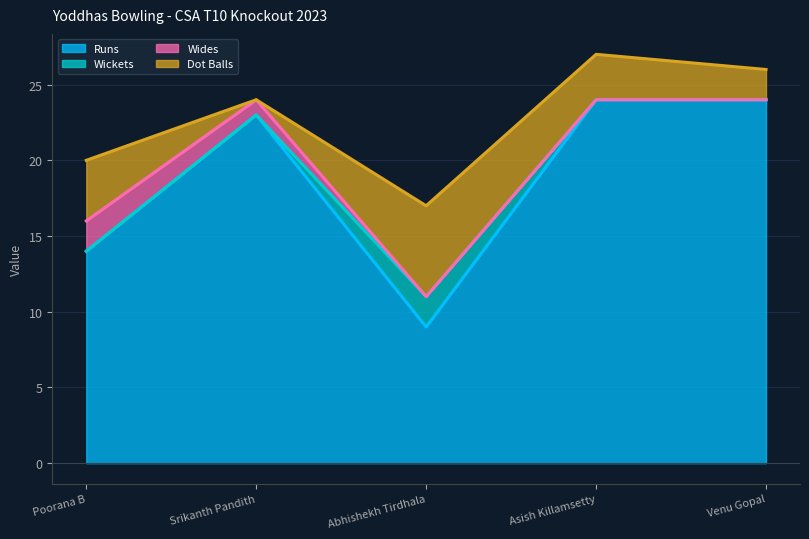

What is the maximum value for Runs?

24